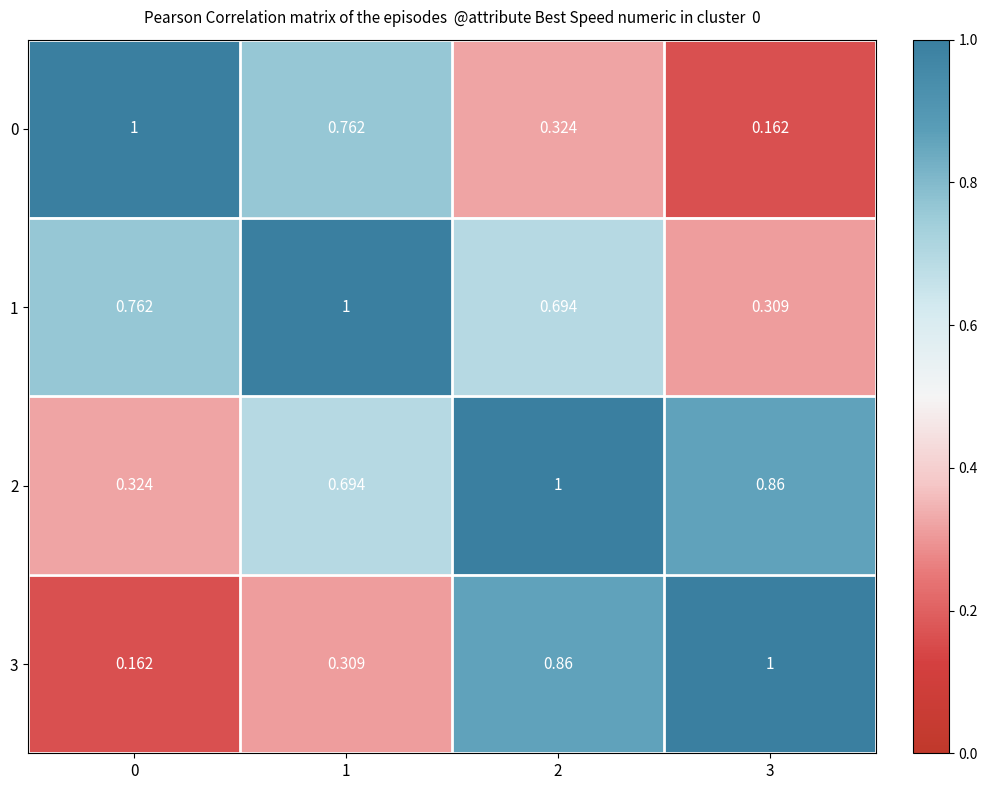

Is the value of 2 at 0 greater than the value of 1 at 3?

Yes